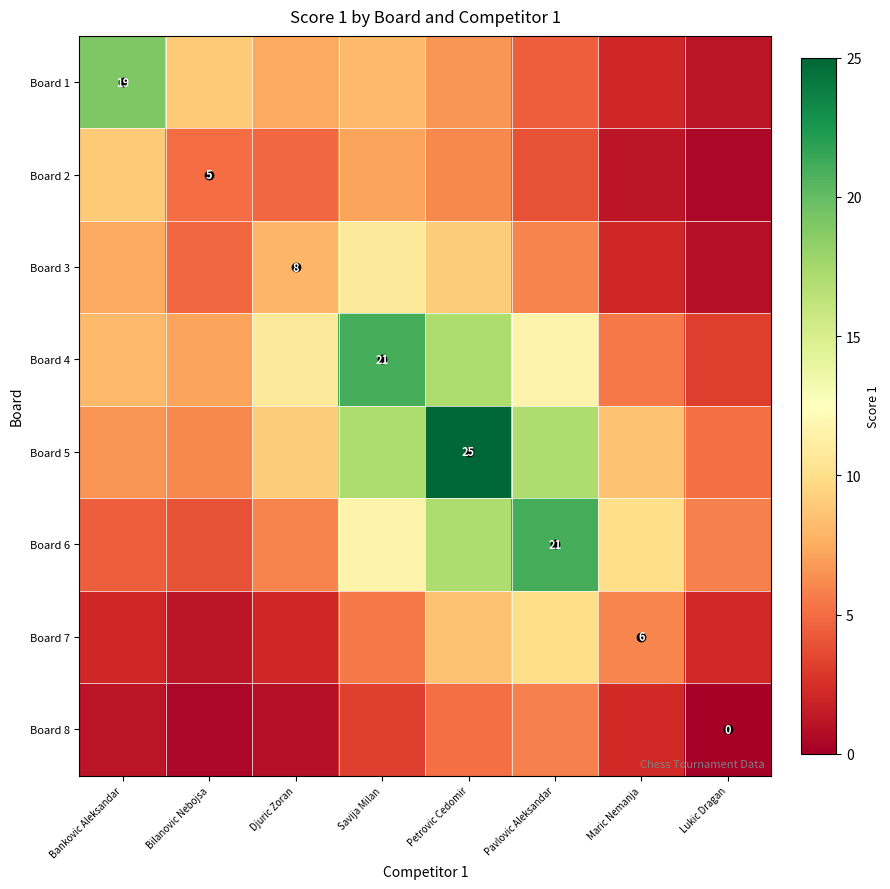

Where does the Board 7 series first go above 5?

Savija Milan